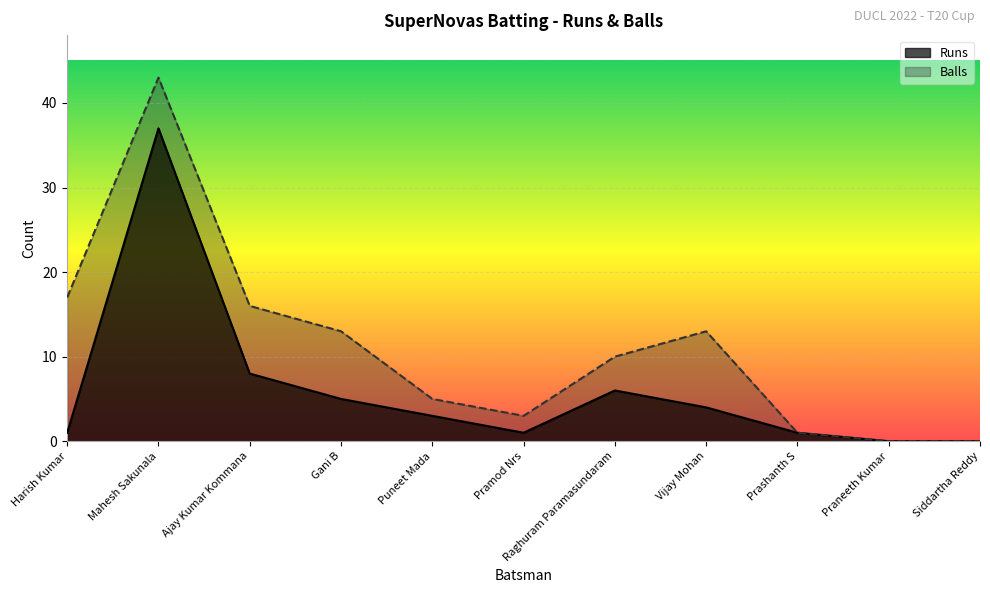

Where does the Balls series first go above 10?

Harish Kumar